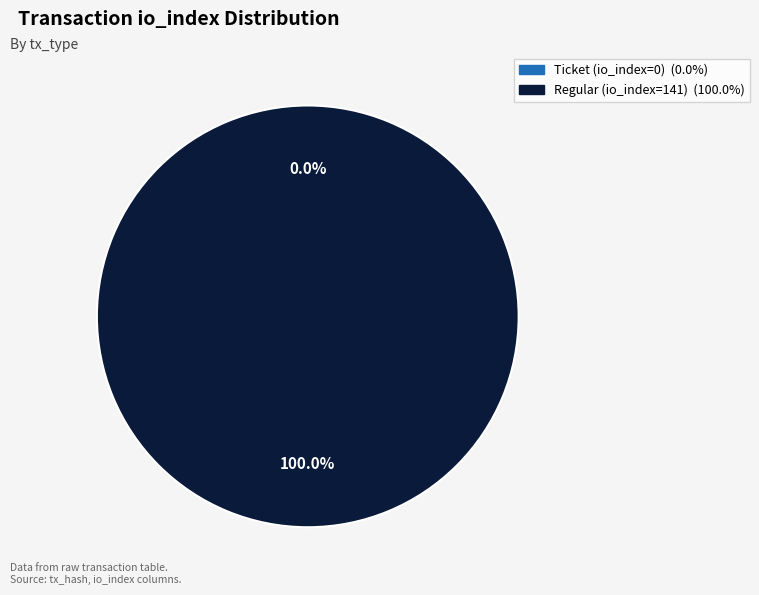

To the nearest percent, what is the difference between the Ticket (io_index=0) and Regular (io_index=141) slice percentages?

100%